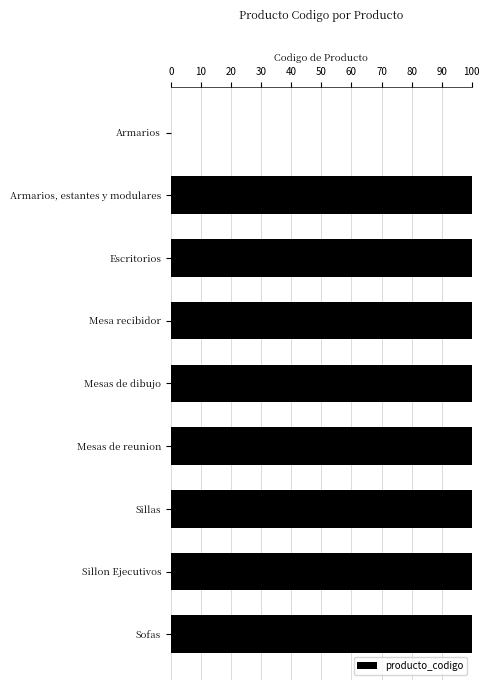

The chart shows a value of 99.9 at Mesas de reunion. True or false?

True